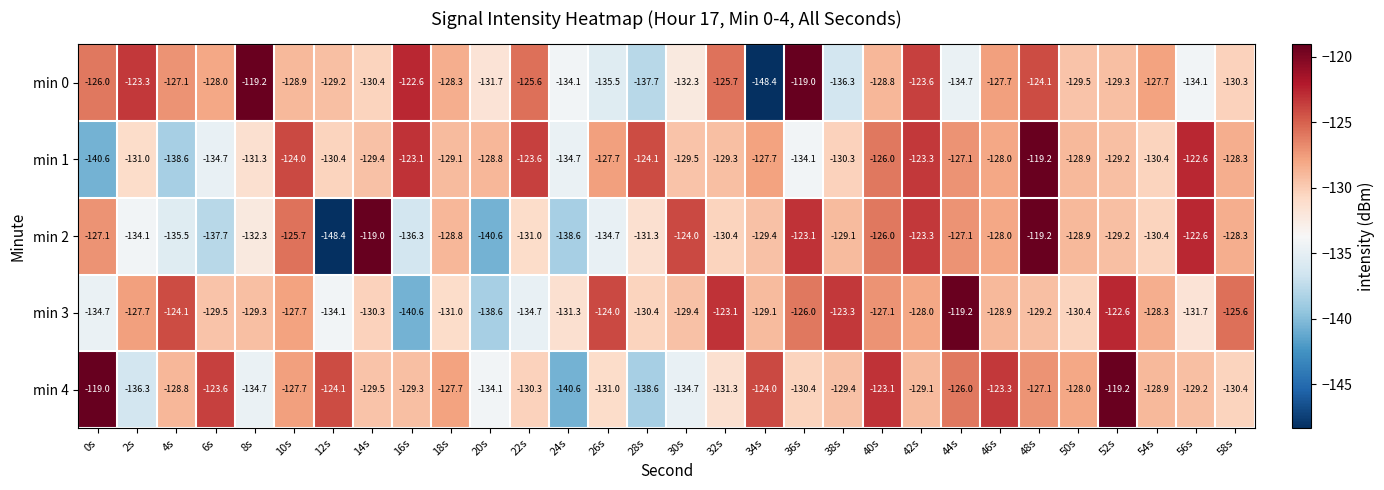

What is the maximum value shown in the chart?

-119.0